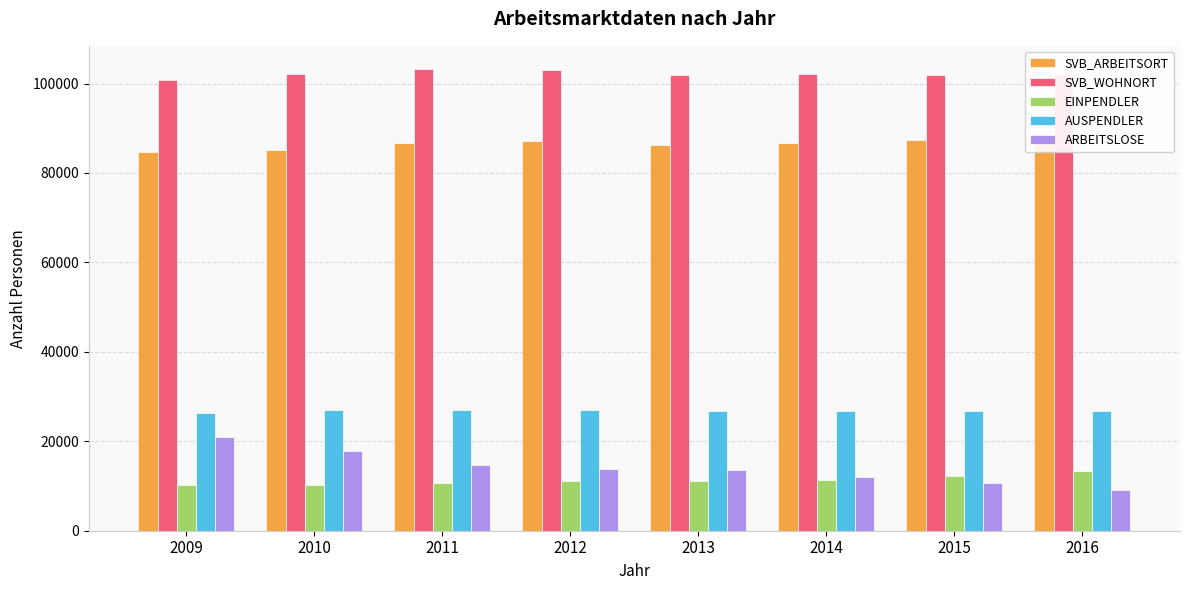

Is the value of SVB_ARBEITSORT at 2009 greater than the value of AUSPENDLER at 2014?

Yes